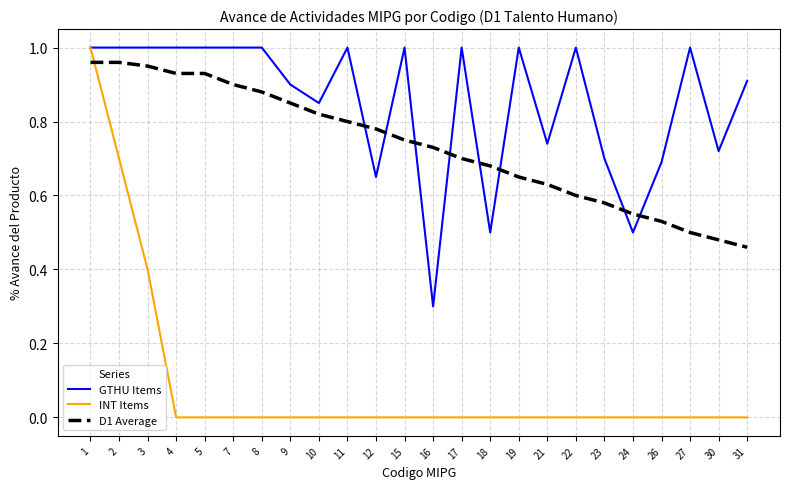

At which label does D1 Average reach its minimum?

31